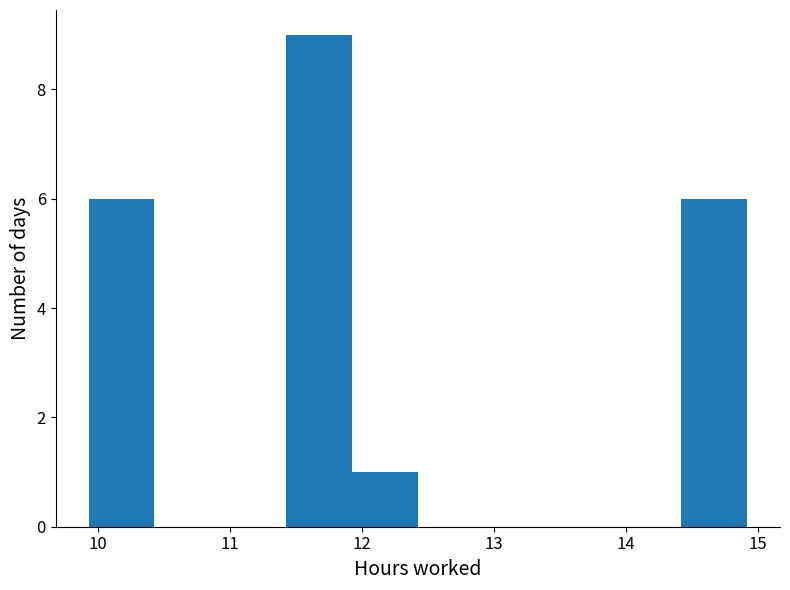

What is the height of the bar covering 14.4 to 14.9 on the x-axis? Neither the bar edges nor the heights are printed on the chart, so give them approximately, as read against the axes.

6